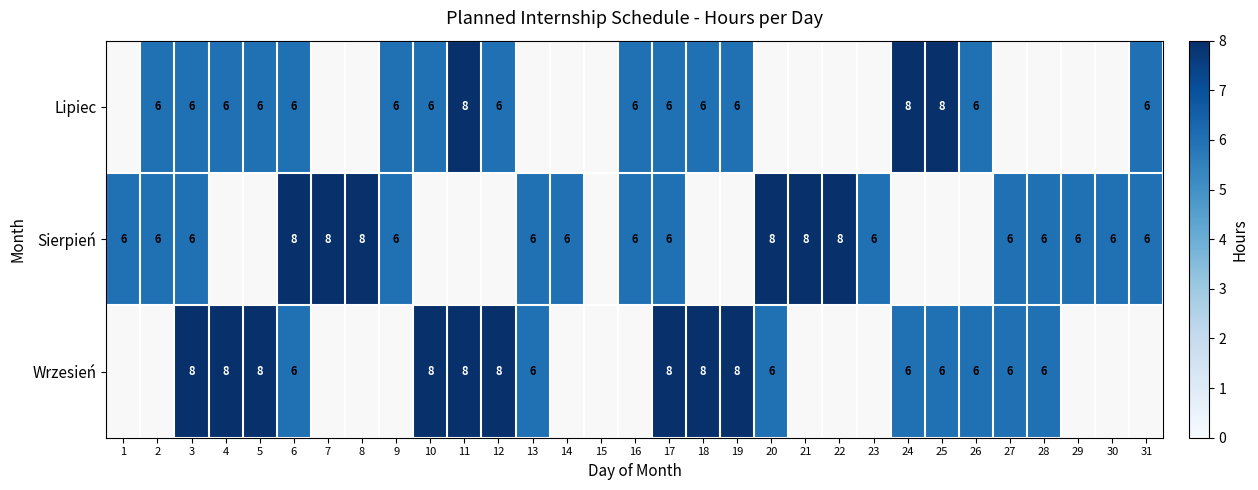

Is the value of Lipiec at 2 greater than the value of Sierpień at 20?

No